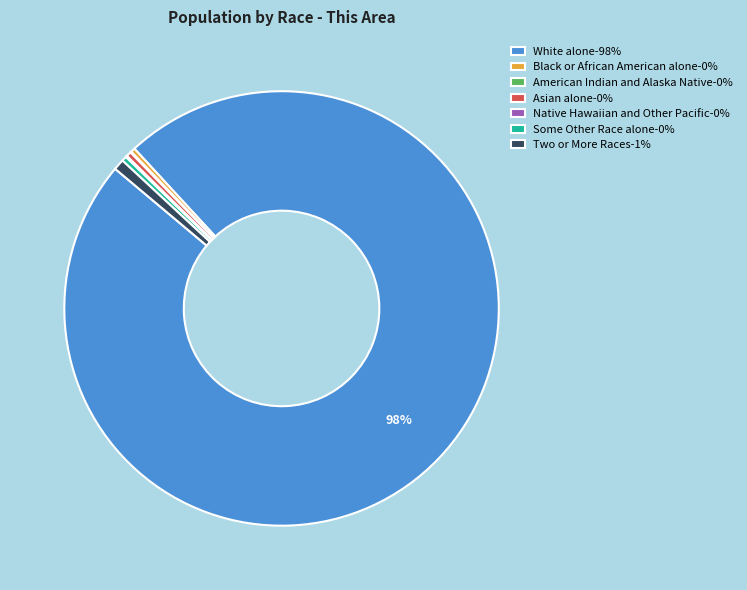

To the nearest percent, what is the average slice percentage?

14%